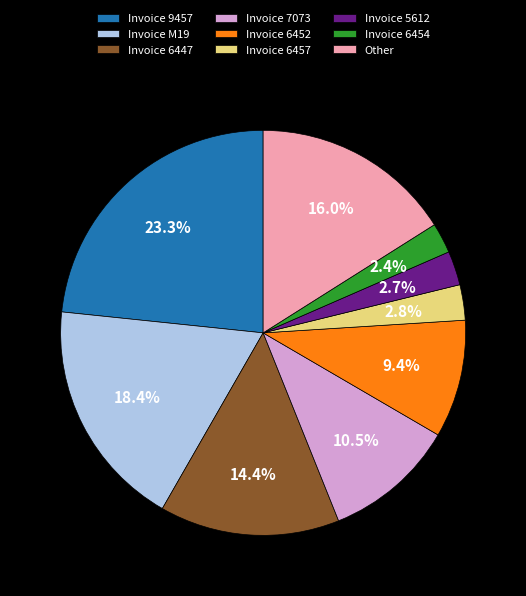

To the nearest percent, what is the average slice percentage?

11%